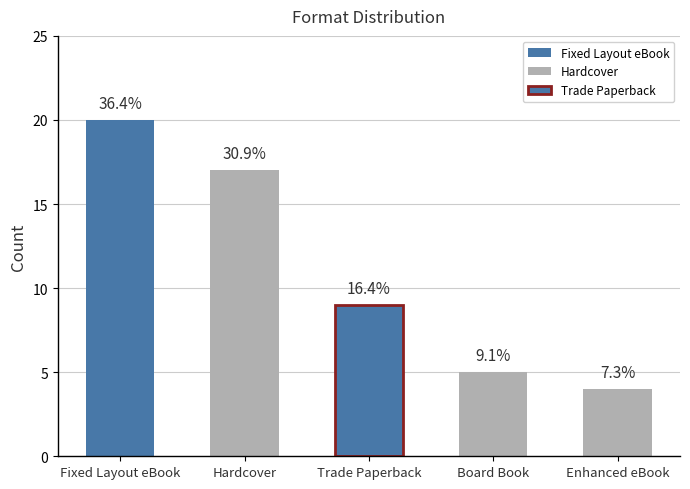

Rank the categories by value from highest to lowest.

Fixed Layout eBook, Hardcover, Trade Paperback, Board Book, Enhanced eBook